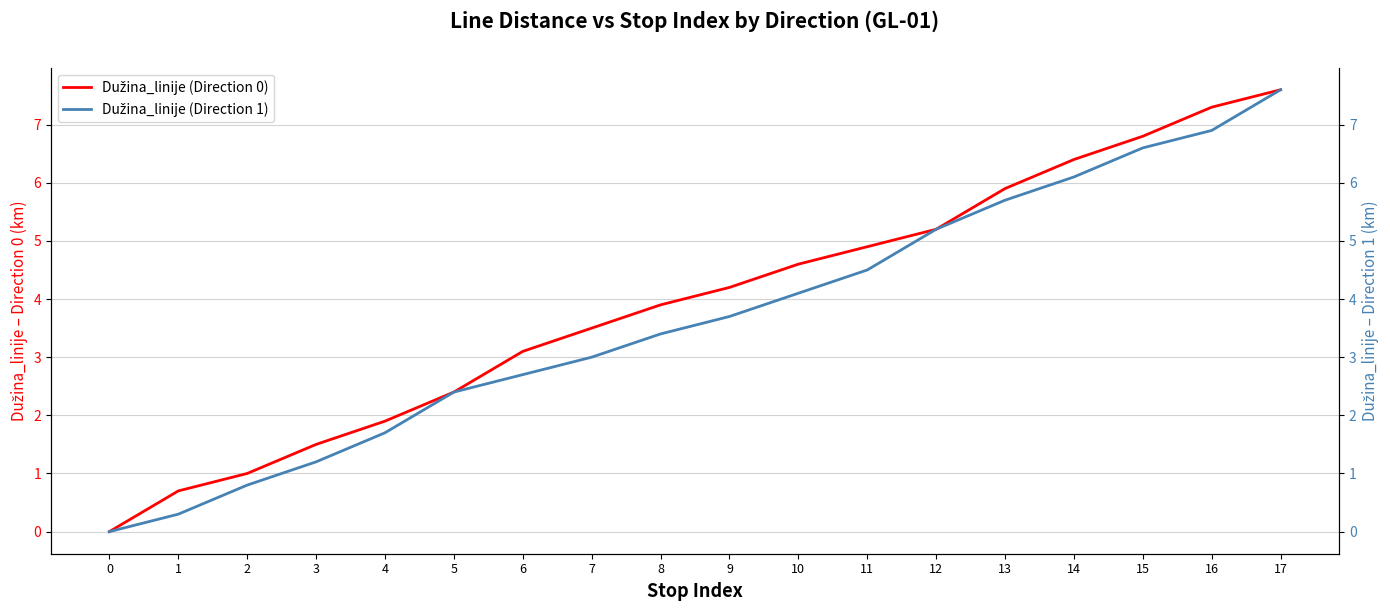

The value of Dužina_linije (Direction 1) at 4 is 1.7. True or false?

True